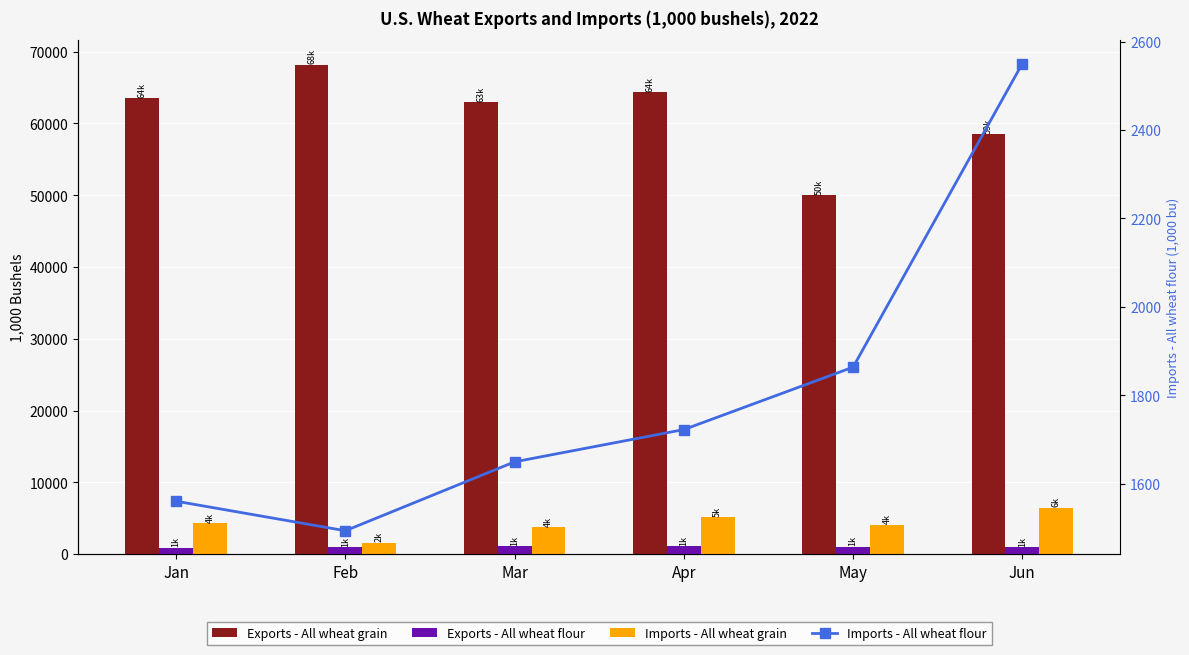

Which series has the largest total across all categories?

Exports - All wheat grain